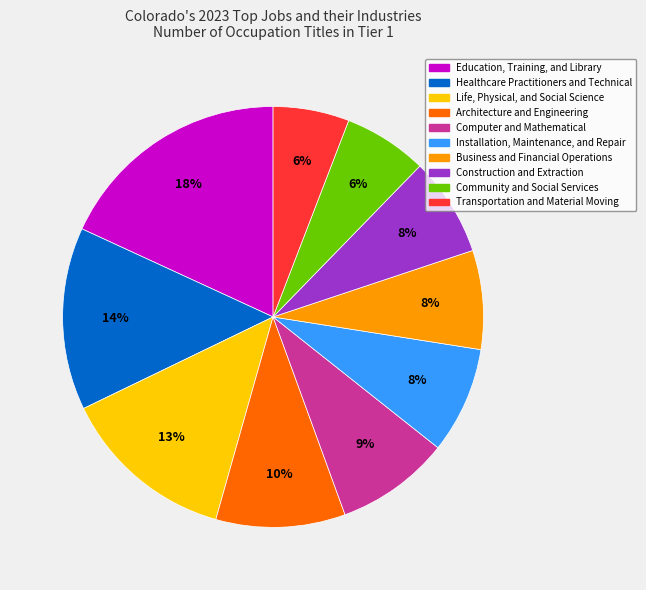

What is the ratio of the value at Installation, Maintenance, and Repair to the value at Healthcare Practitioners and Technical?

0.6